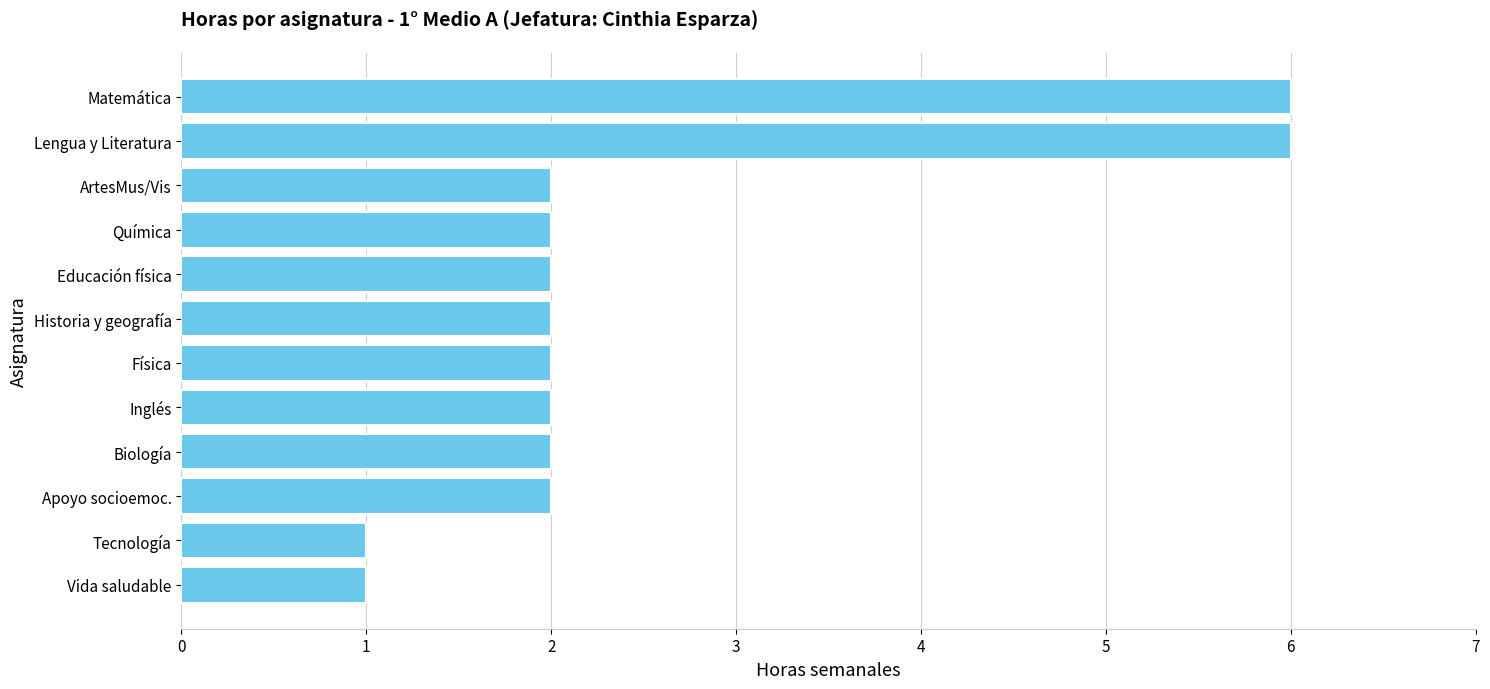

What is the ratio of the value at Educación física to the value at Física?

1.0